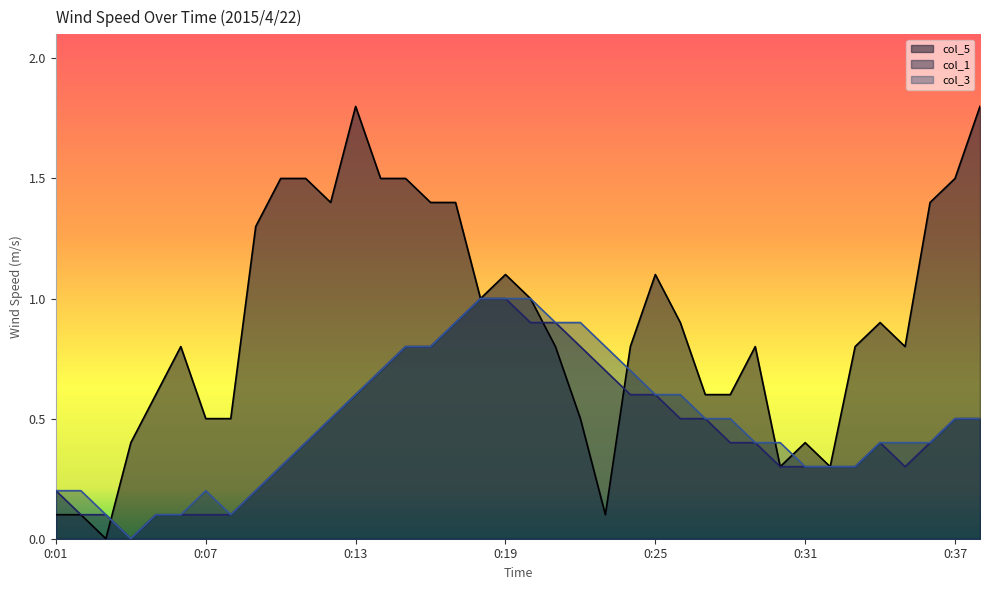

Reading left to right, what are all the values shown in this chart?

col_1: 0.2	0.1	0.1	0.0	0.1	0.1	0.1	0.1	0.2	0.3	0.4	0.5	0.6	0.7	0.8	0.8	0.9	1.0	1.0	0.9	0.9	0.8	0.7	0.6	0.6	0.5	0.5	0.4	0.4	0.3	0.3	0.3	0.3	0.4	0.3	0.4	0.5	0.5
col_3: 0.2	0.2	0.1	0.0	0.1	0.1	0.2	0.1	0.2	0.3	0.4	0.5	0.6	0.7	0.8	0.8	0.9	1.0	1.0	1.0	0.9	0.9	0.8	0.7	0.6	0.6	0.5	0.5	0.4	0.4	0.3	0.3	0.3	0.4	0.4	0.4	0.5	0.5
col_5: 0.1	0.1	0.0	0.4	0.6	0.8	0.5	0.5	1.3	1.5	1.5	1.4	1.8	1.5	1.5	1.4	1.4	1.0	1.1	1.0	0.8	0.5	0.1	0.8	1.1	0.9	0.6	0.6	0.8	0.3	0.4	0.3	0.8	0.9	0.8	1.4	1.5	1.8